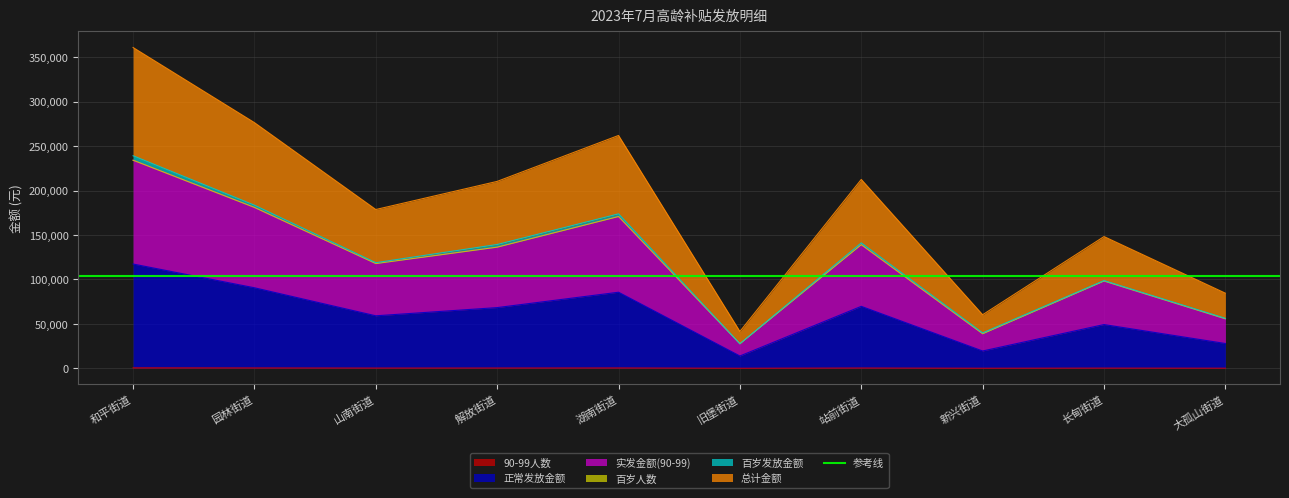

What is the total value across all series at 湖南街道?

518910